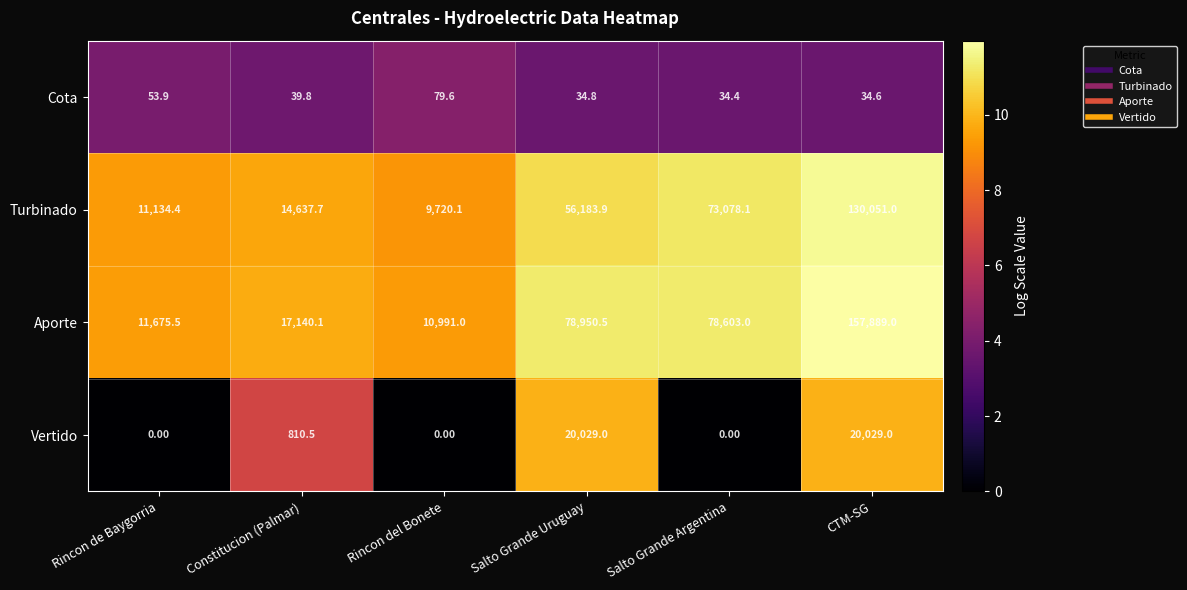

Where does the Aporte series first go above 78603?

Salto Grande Uruguay